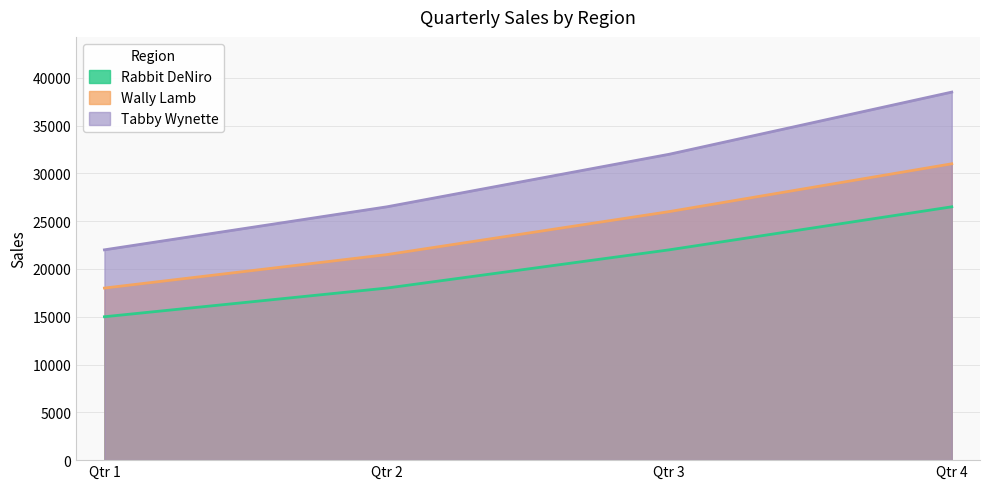

Reading left to right, what are all the values shown in this chart?

Rabbit DeNiro: 15000	18000	22000	26500
Wally Lamb: 18000	21500	26000	31000
Tabby Wynette: 22000	26500	32000	38500